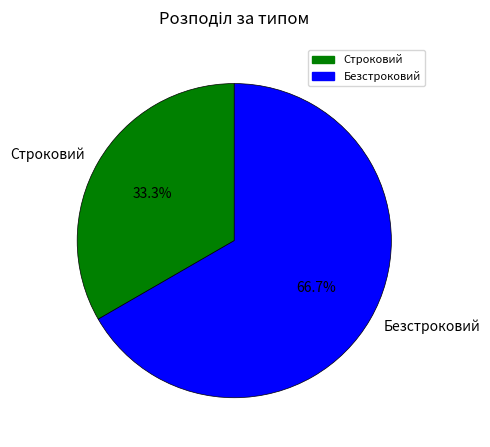

Between Строковий and Безстроковий, which is larger?

Безстроковий